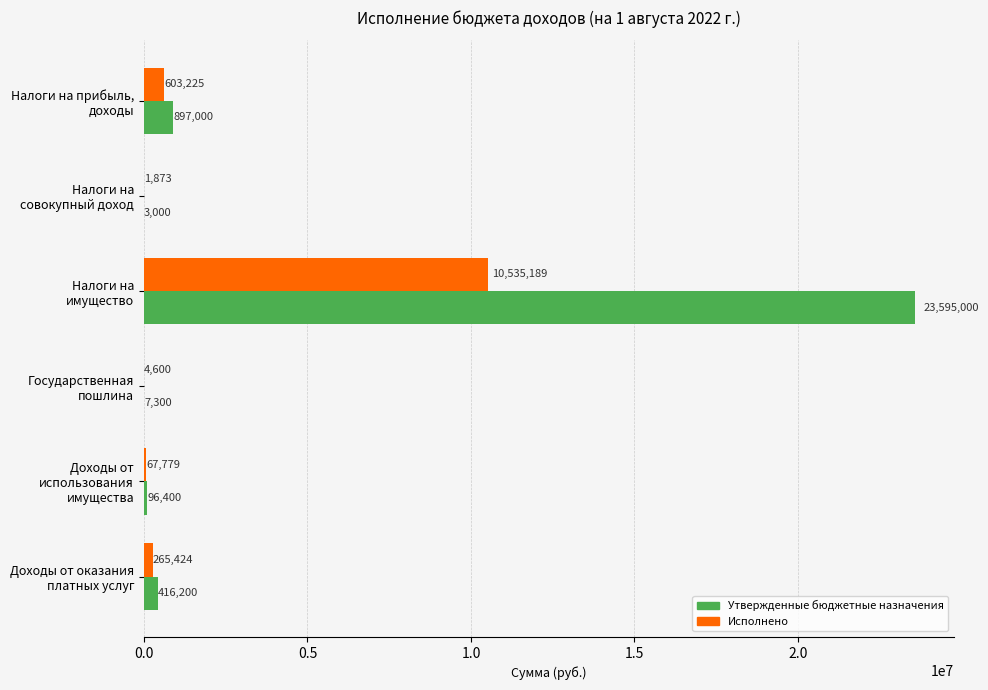

What is the maximum value for Исполнено?

10535189.1